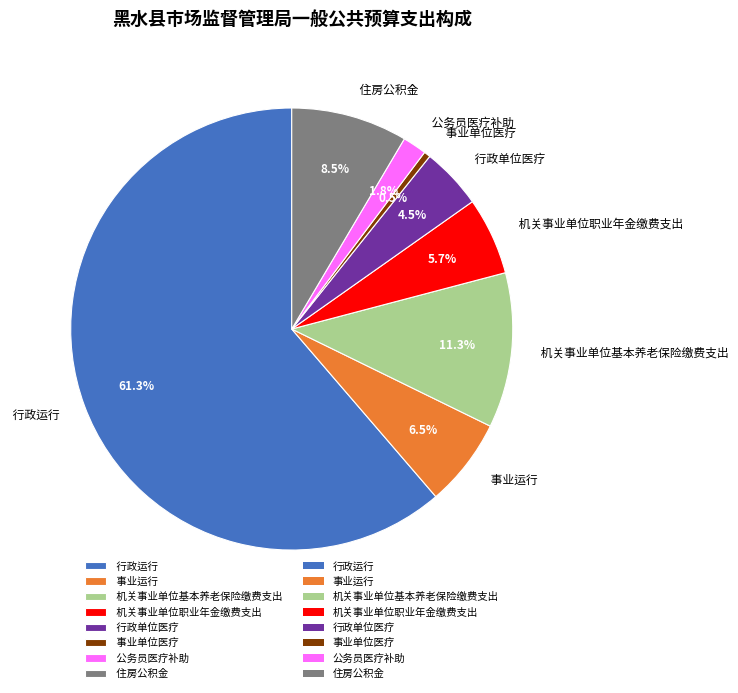

Is there any slice that represents more than half of the pie?

Yes